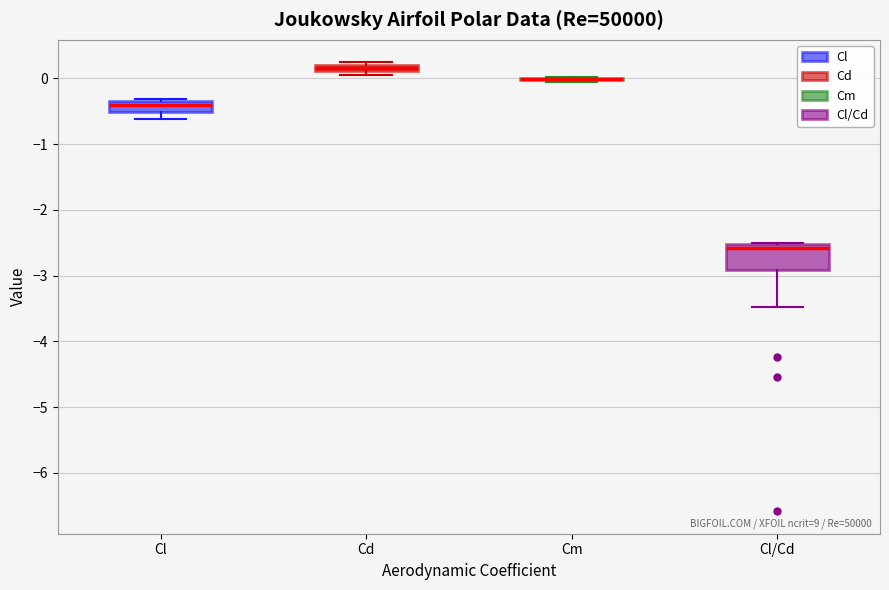

Comparing the boxes themselves (not the whiskers), which one is the tallest?

Cl/Cd